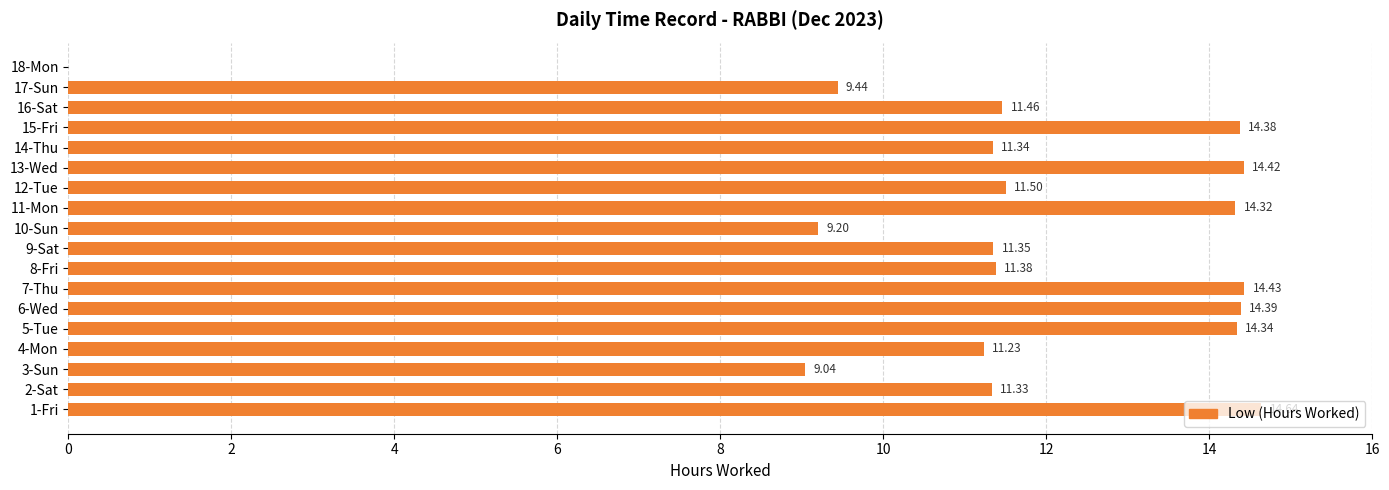

What is the ratio of the value at 6-Wed to the value at 14-Thu?

1.3